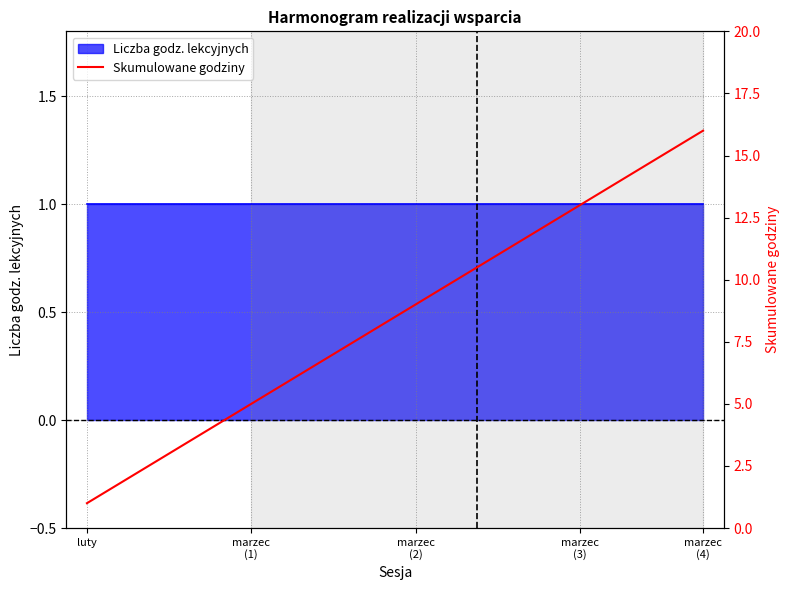

The chart shows a value of 23 at 13. True or false?

False